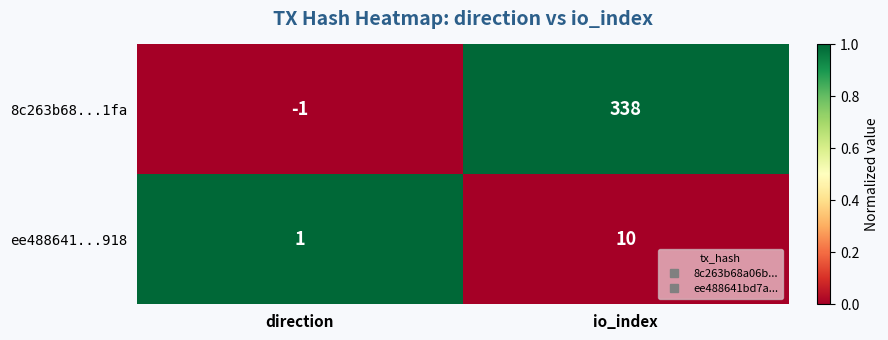

Reading left to right, list all the values displayed in this chart.

8c263b68...1fa: -1	338
ee488641...918: 1	10